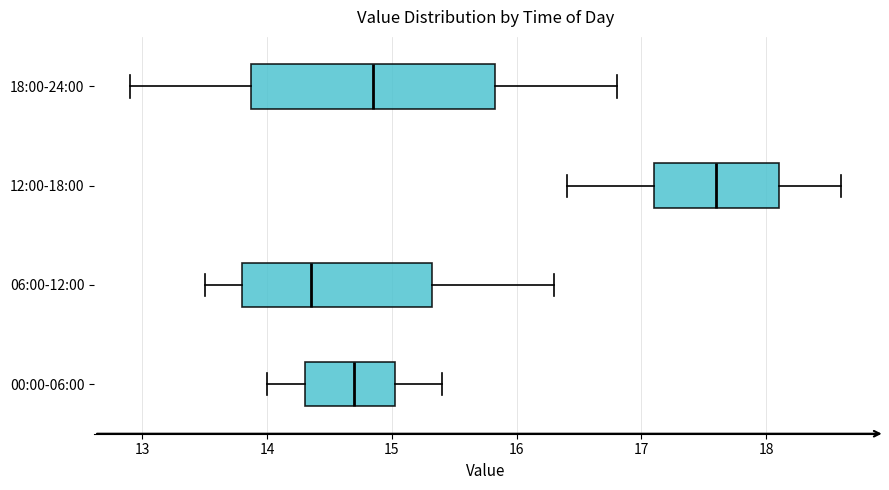

Where does the median line of the box for 12:00-18:00 sit on the x-axis? The values are not printed on the chart, so give them approximately, as read against the axis.

17.6